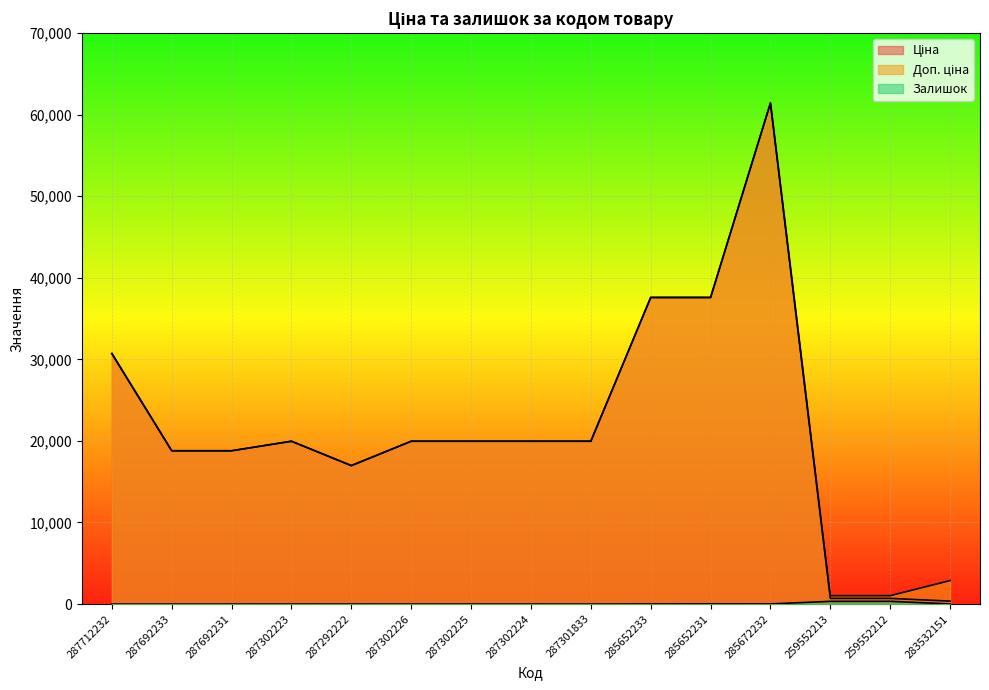

How many lines are shown in the chart?

3